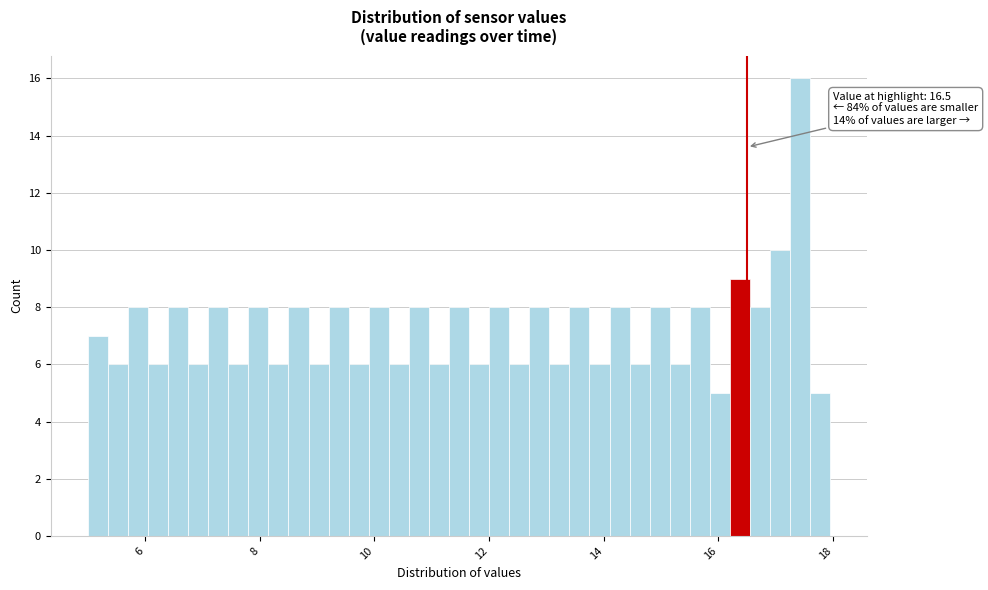

Around what value on the x-axis is the tallest bar? Give the approximate position of its centre, as read against the axis.

17.4